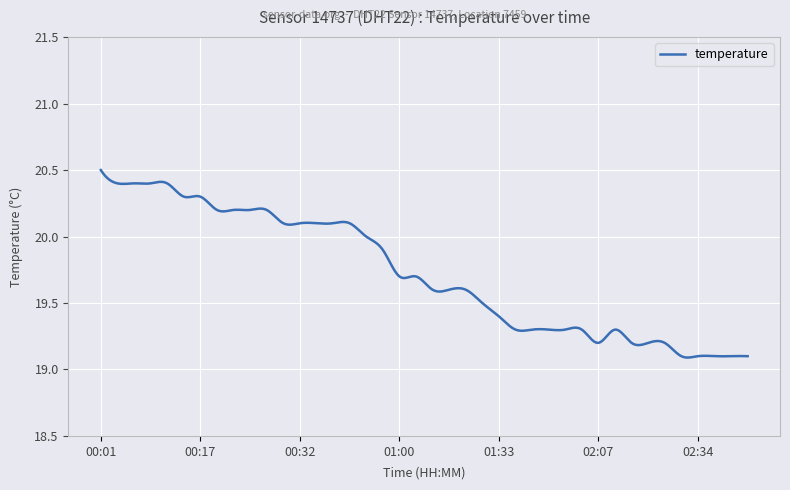

What is the difference between the maximum and minimum values?

1.4